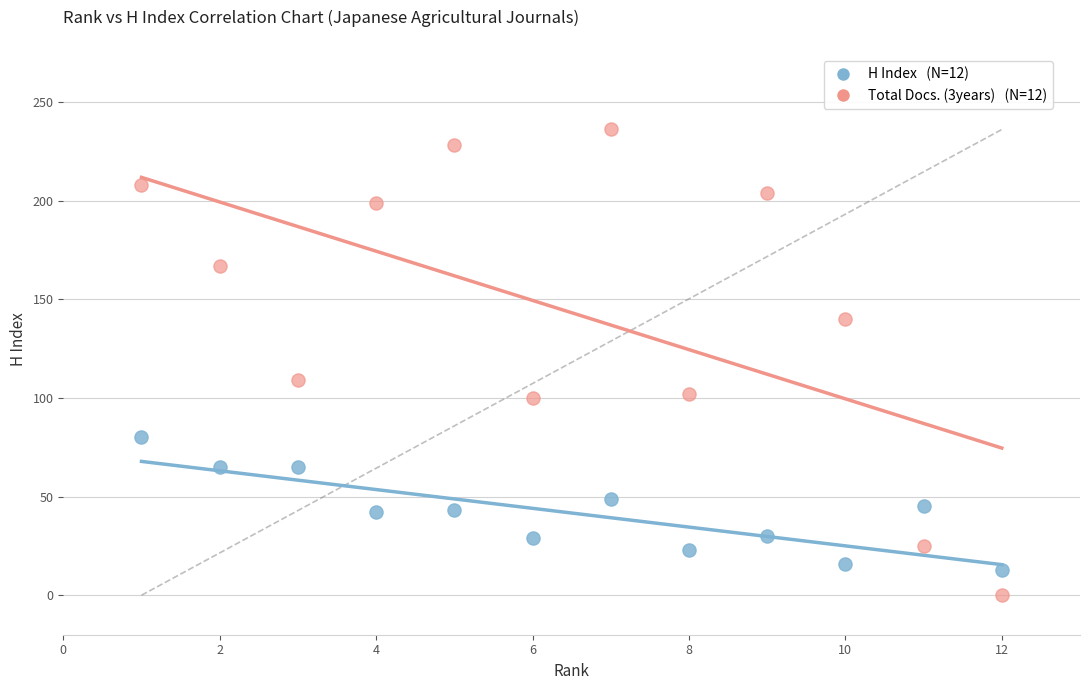

Across all data points, what is the range of Y values (max minus min)?

236